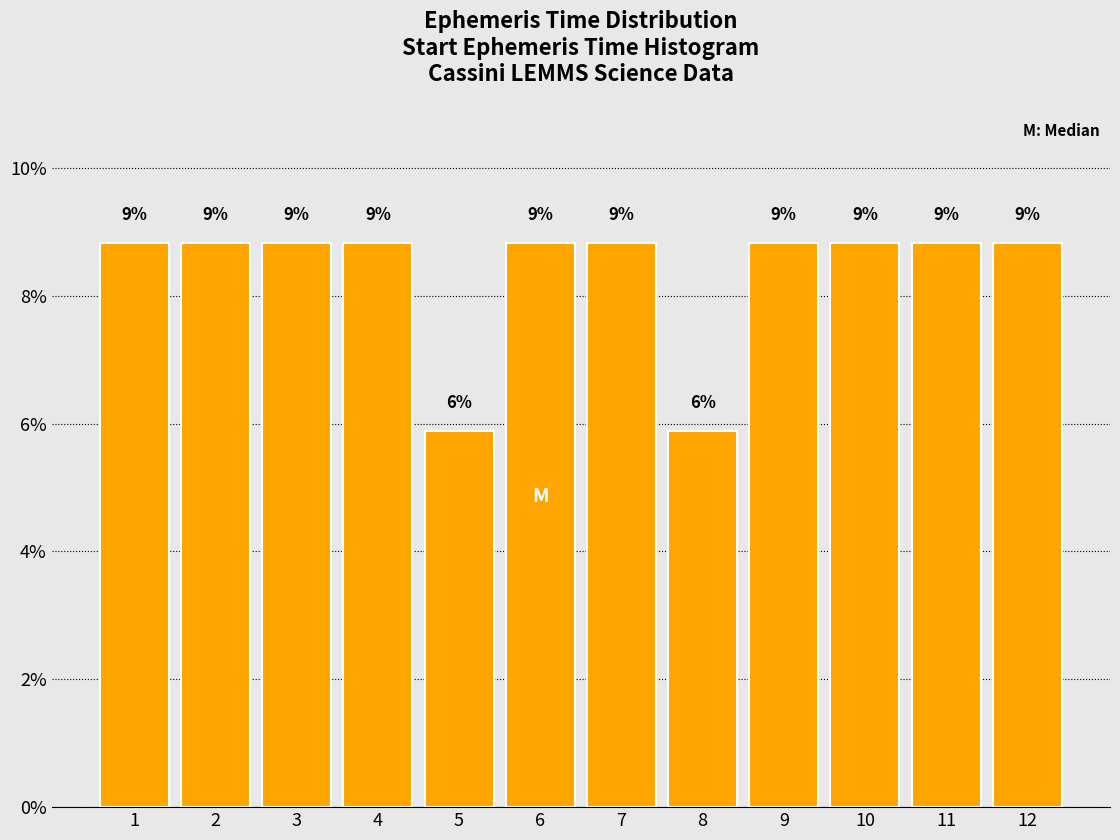

How many bars are there in total?

12